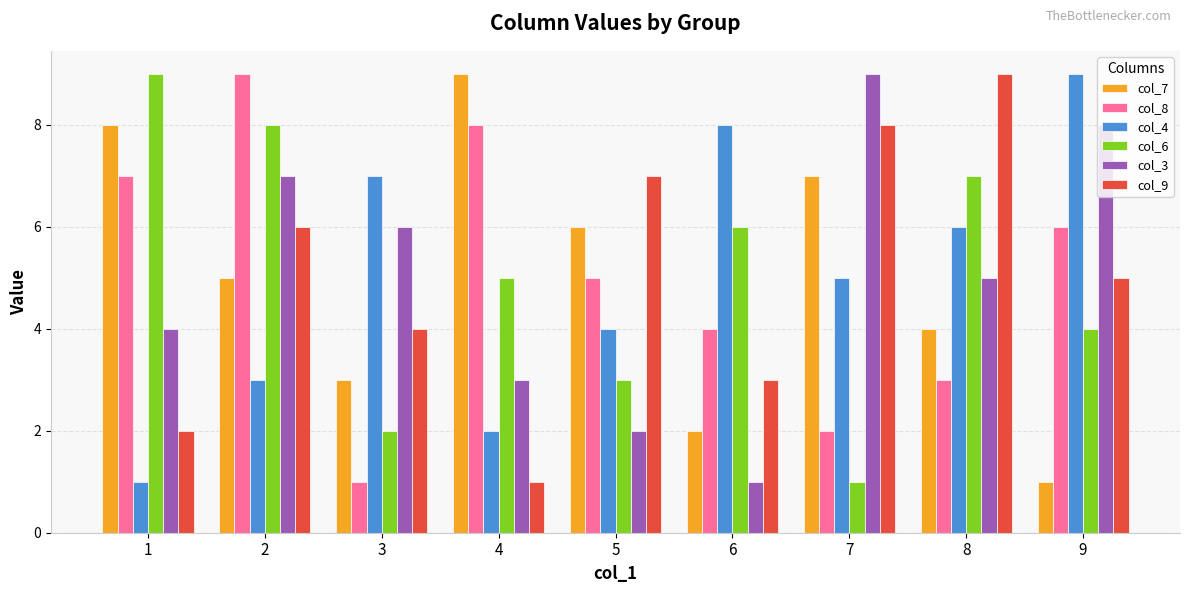

The col_6 series shows 6 at 6. True or false?

True